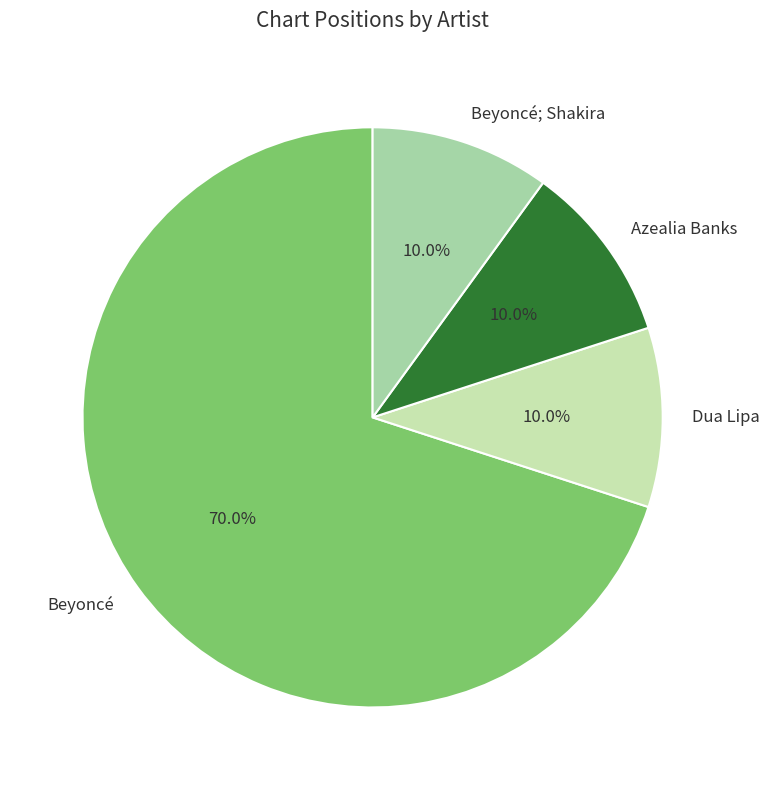

To the nearest percent, what is the combined percentage of Dua Lipa and Beyoncé?

80%